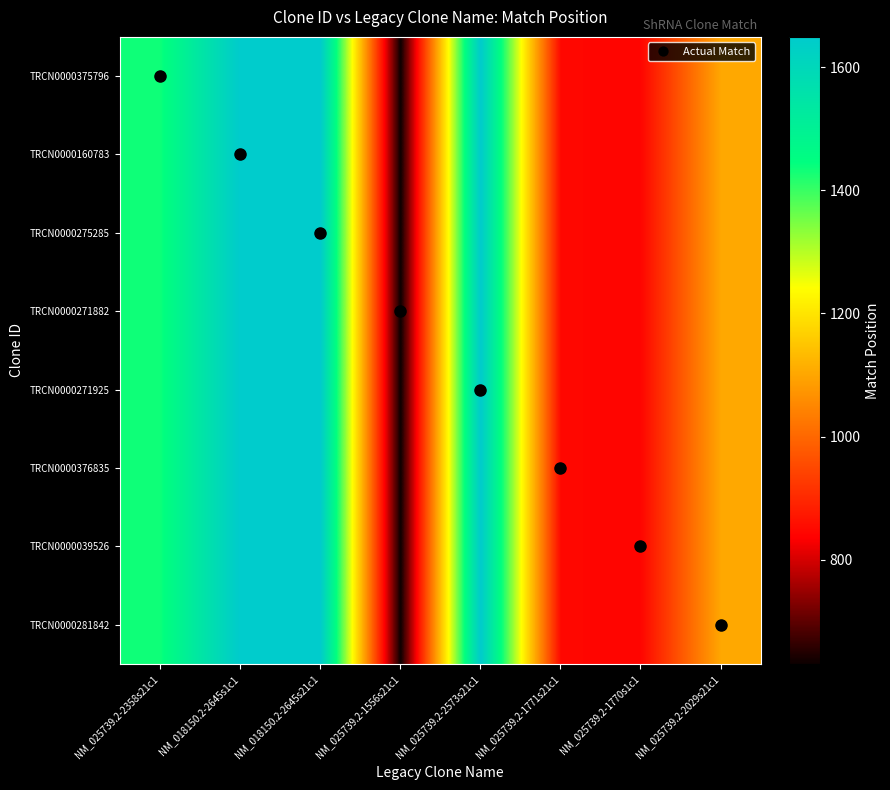

Between NM_018150.2-2645s1c1 and NM_025739.2-1556s21c1, which is larger?

NM_018150.2-2645s1c1